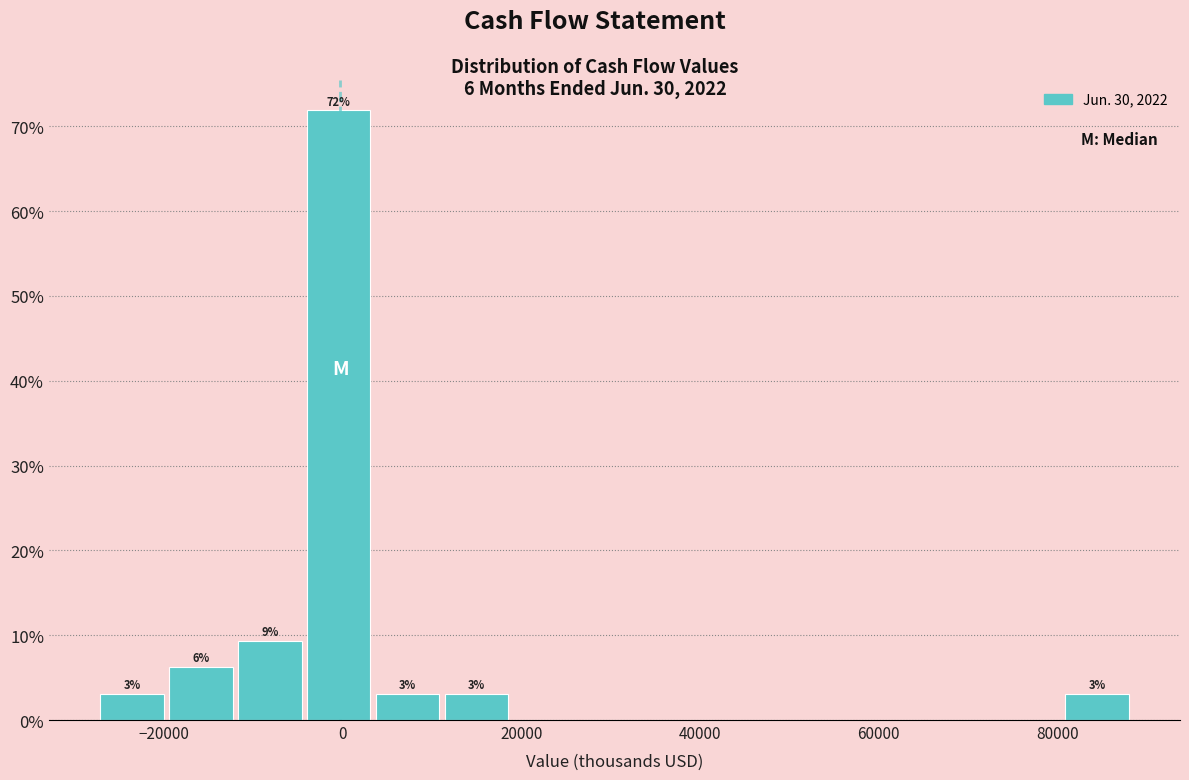

Read against the x-axis, roughly where is the centre of the tallest bar?

0